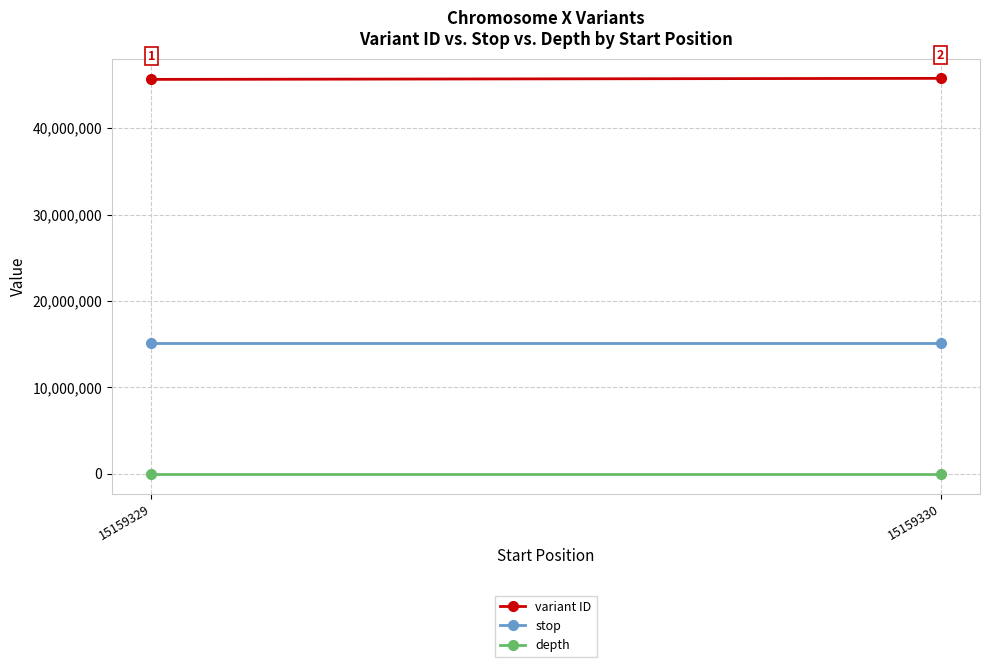

Between 15159330 and 15159329, which is larger?

15159330